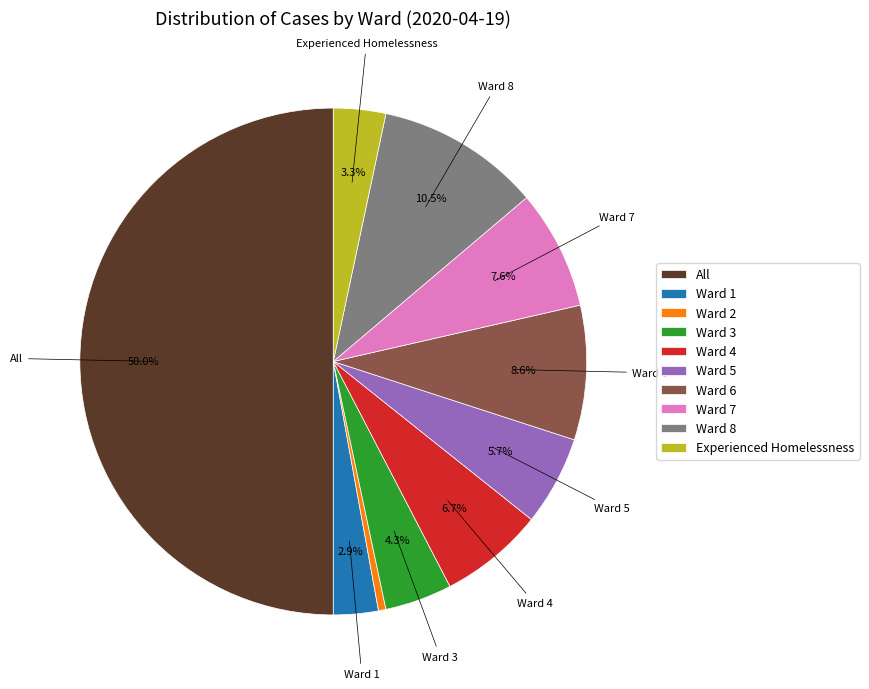

Which slice is the largest?

All